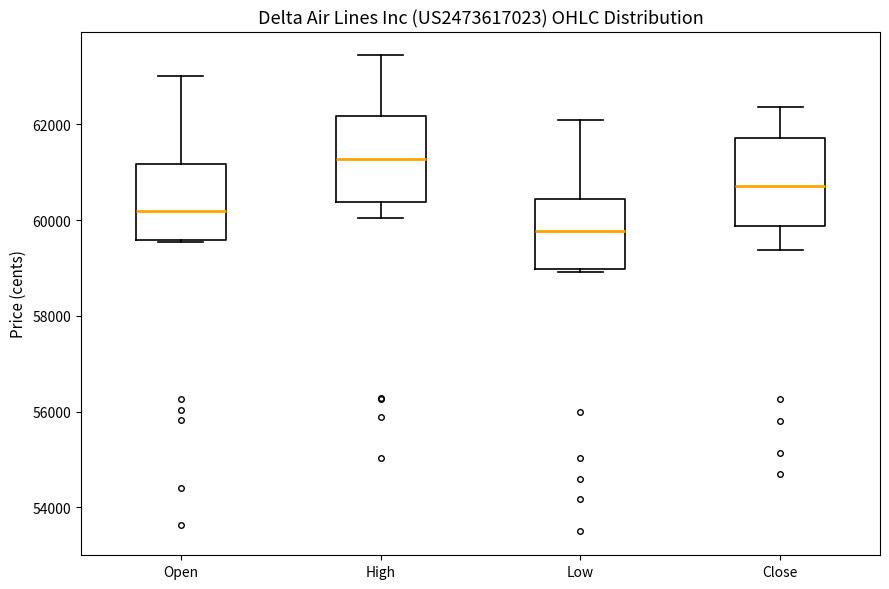

Which box's median line is the highest?

High